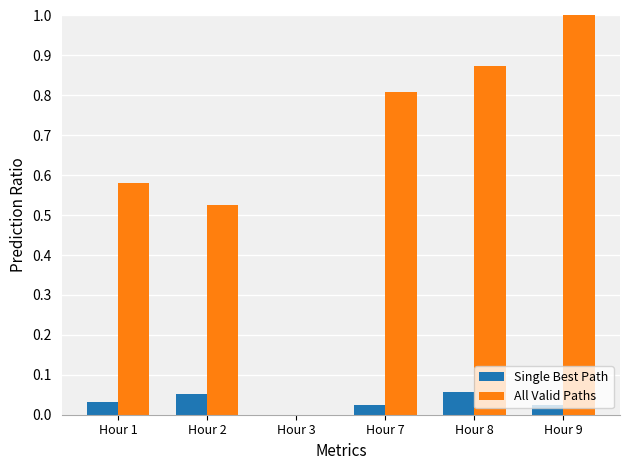

Is it true that All Valid Paths equals 0.3 at Hour 3?

False